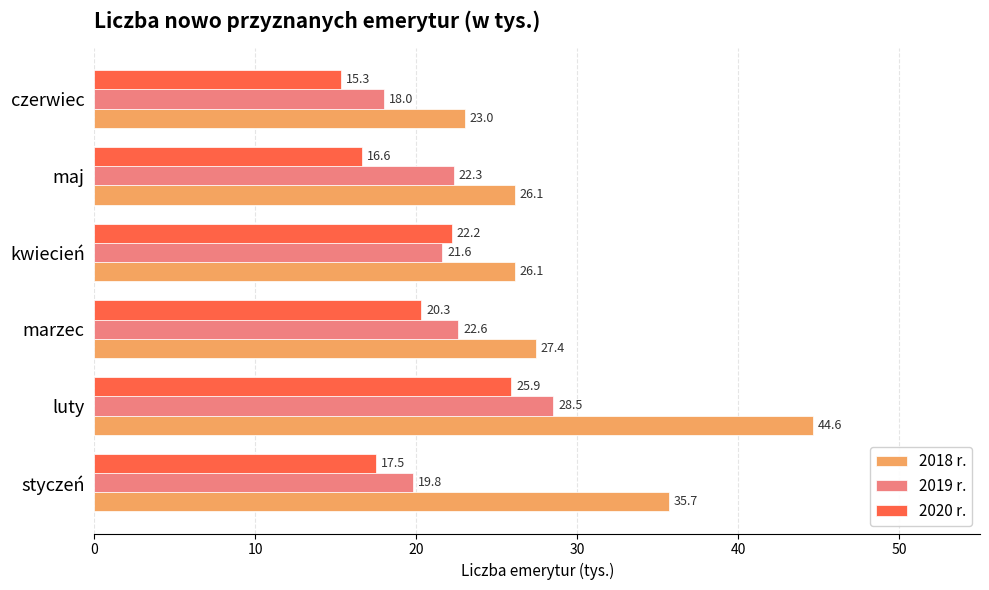

At how many categories does at least one series exceed 44?

1